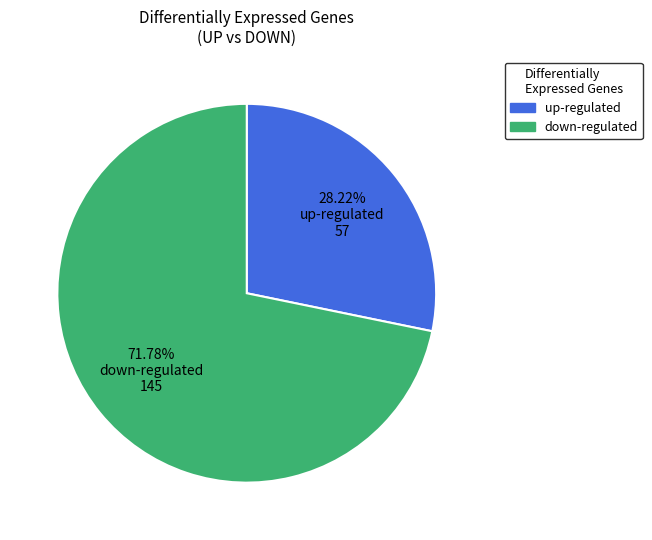

Count the number of slices in the pie.

2